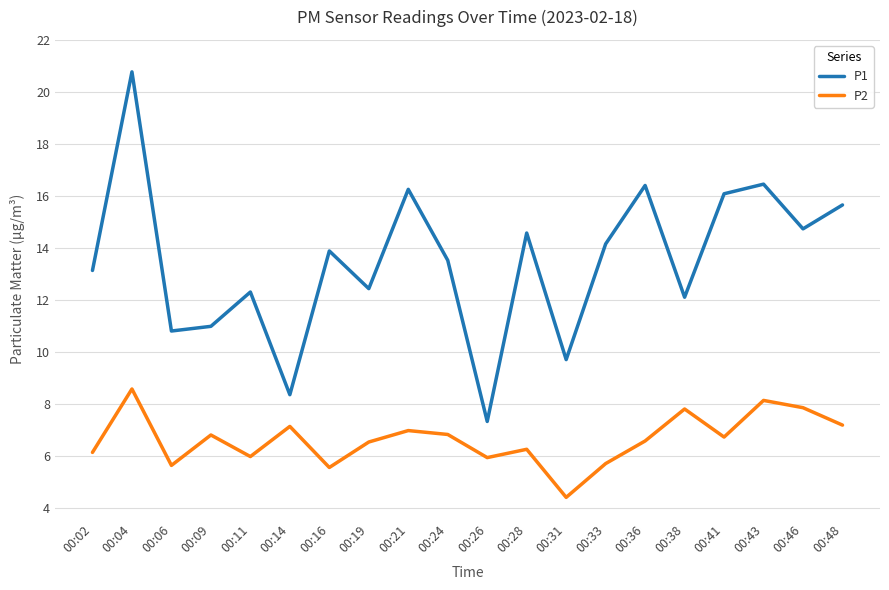

How many interior local valleys does the P1 series have?

7